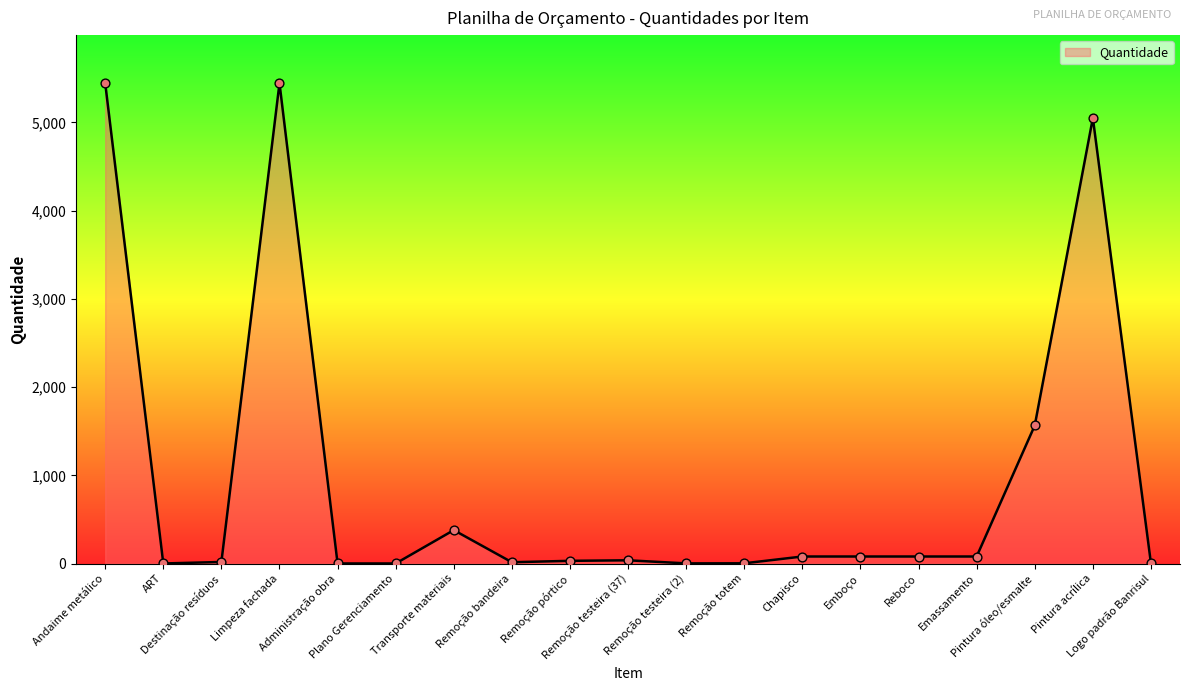

What is the greatest value displayed?

5445